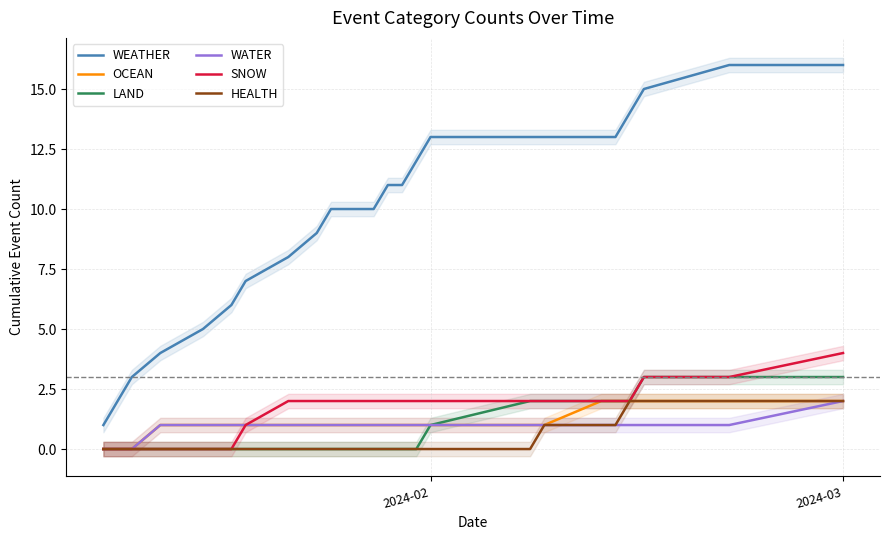

True or false: WATER and WEATHER intersect in this chart.

False